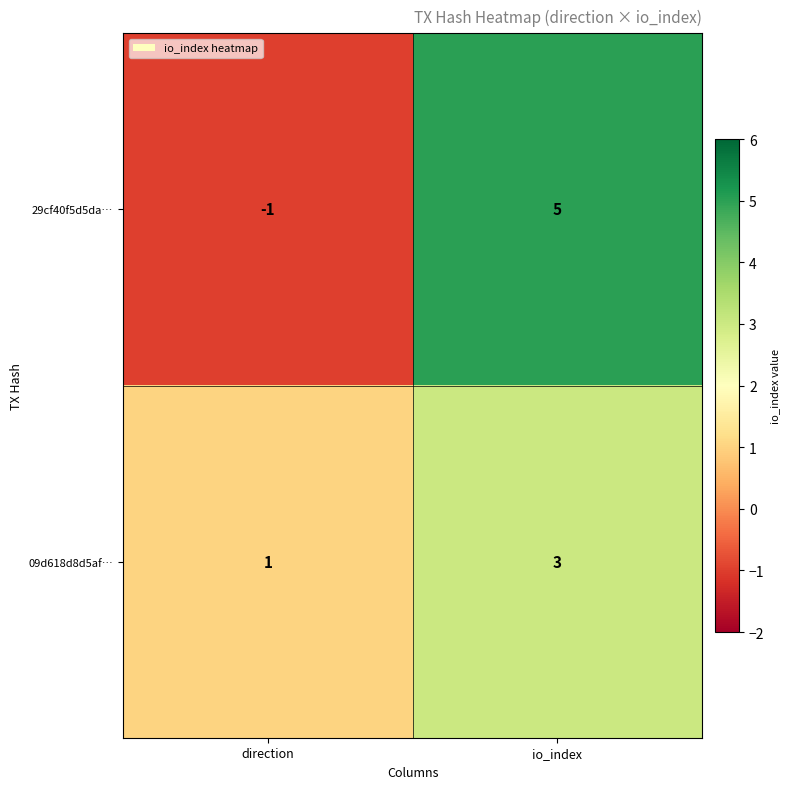

How many series are shown in this chart?

2